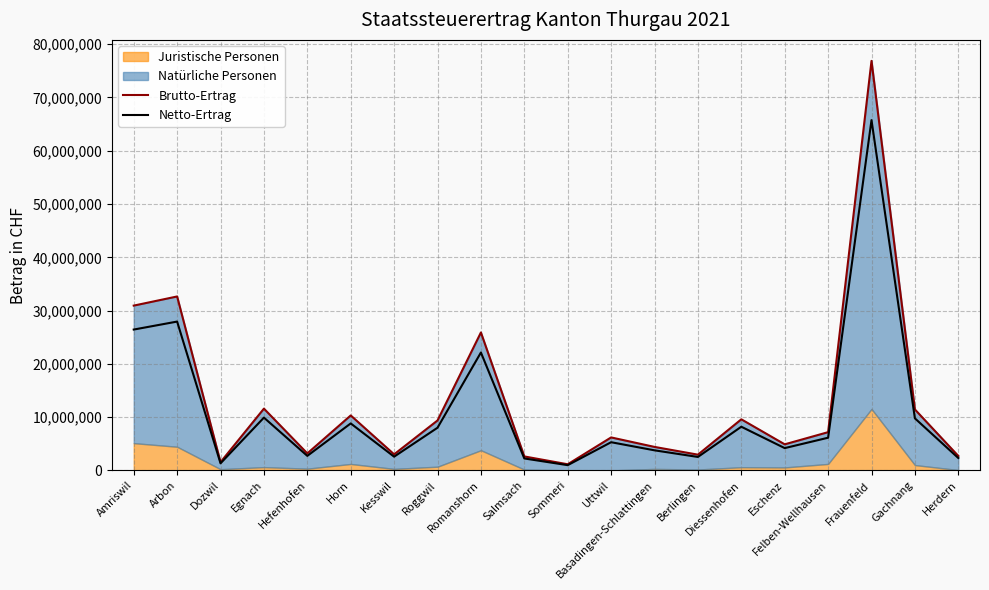

How many values in the Brutto-Ertrag series are below 7177360?

10